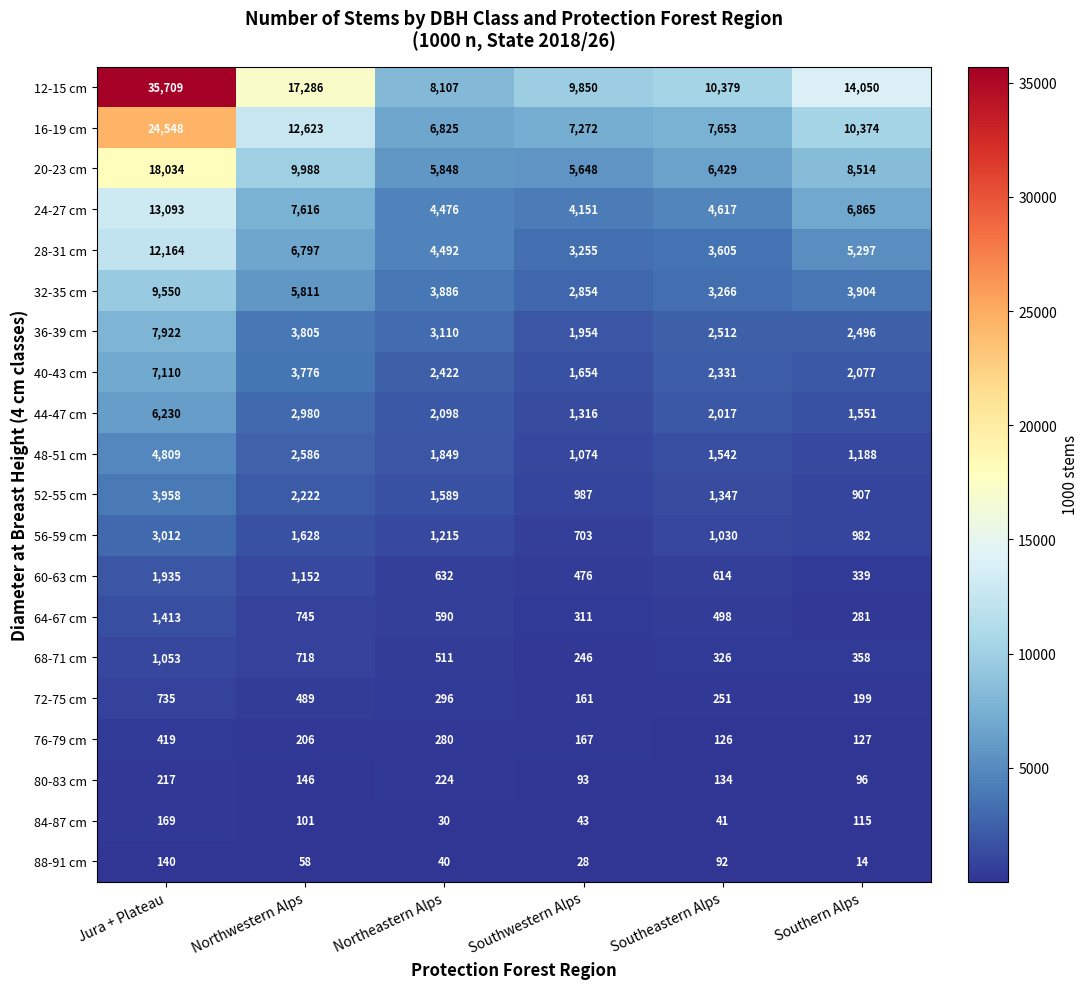

Where is 80-83 cm nearest to the value 158?

Northwestern Alps